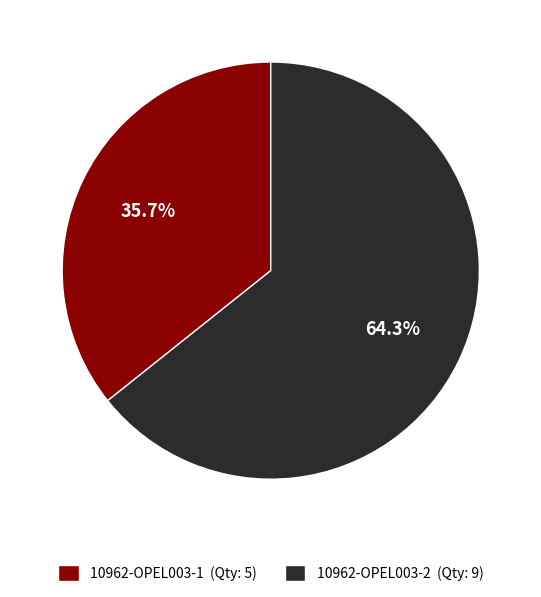

Is it true that 10962-OPEL003-2 is 64% of the pie?

True